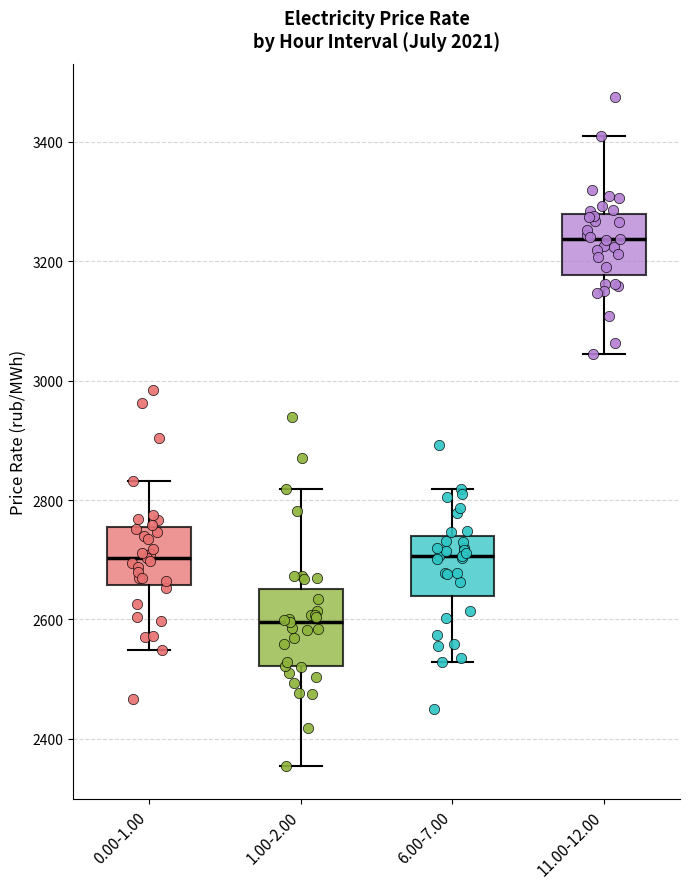

Which box is the tallest, from its lower edge to its upper edge?

1.00-2.00